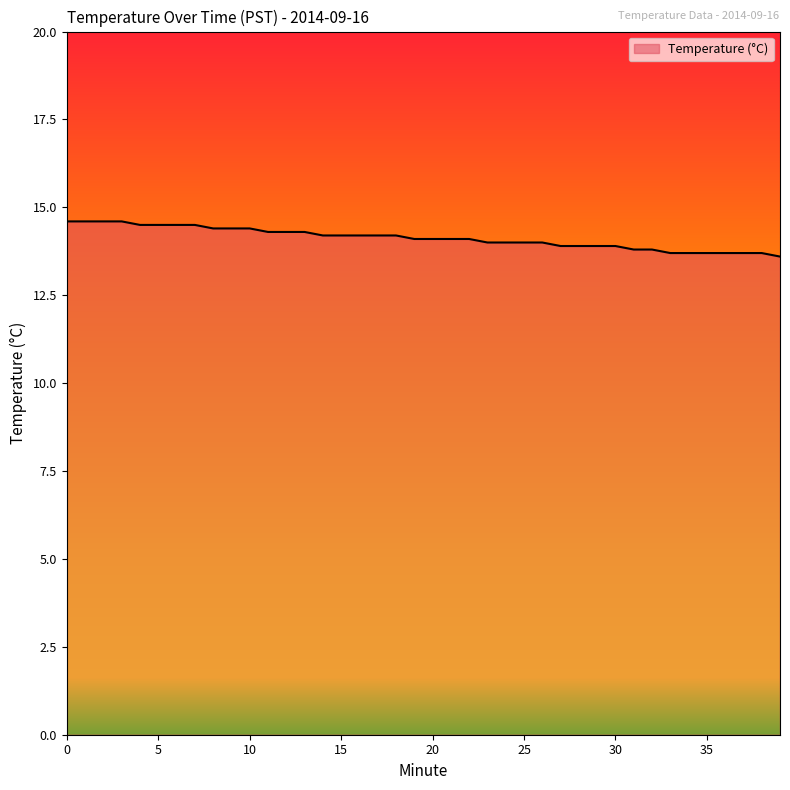

What is the minimum value shown in the chart?

13.6